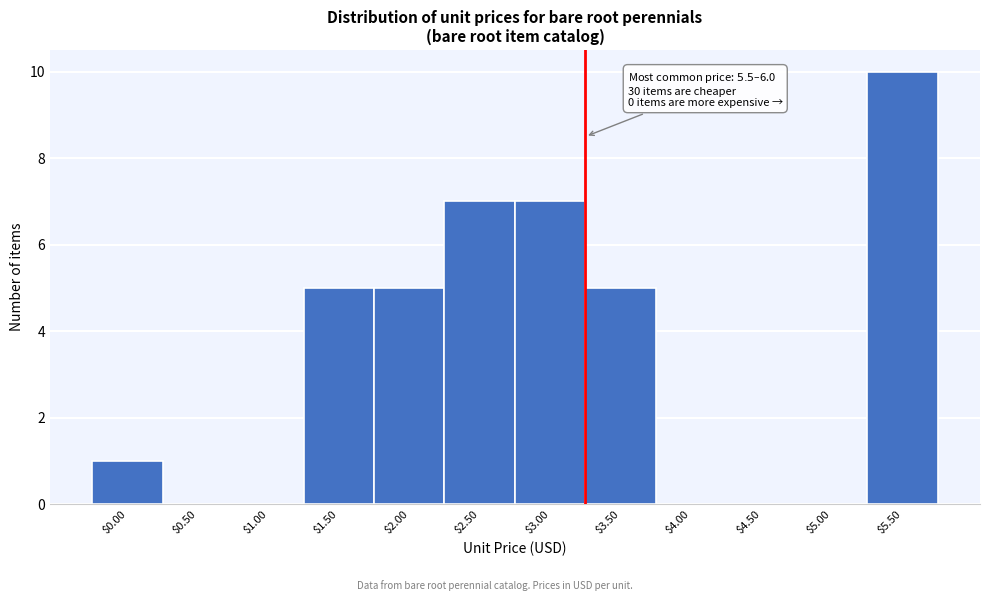

The value at $0.50 is 0. True or false?

True